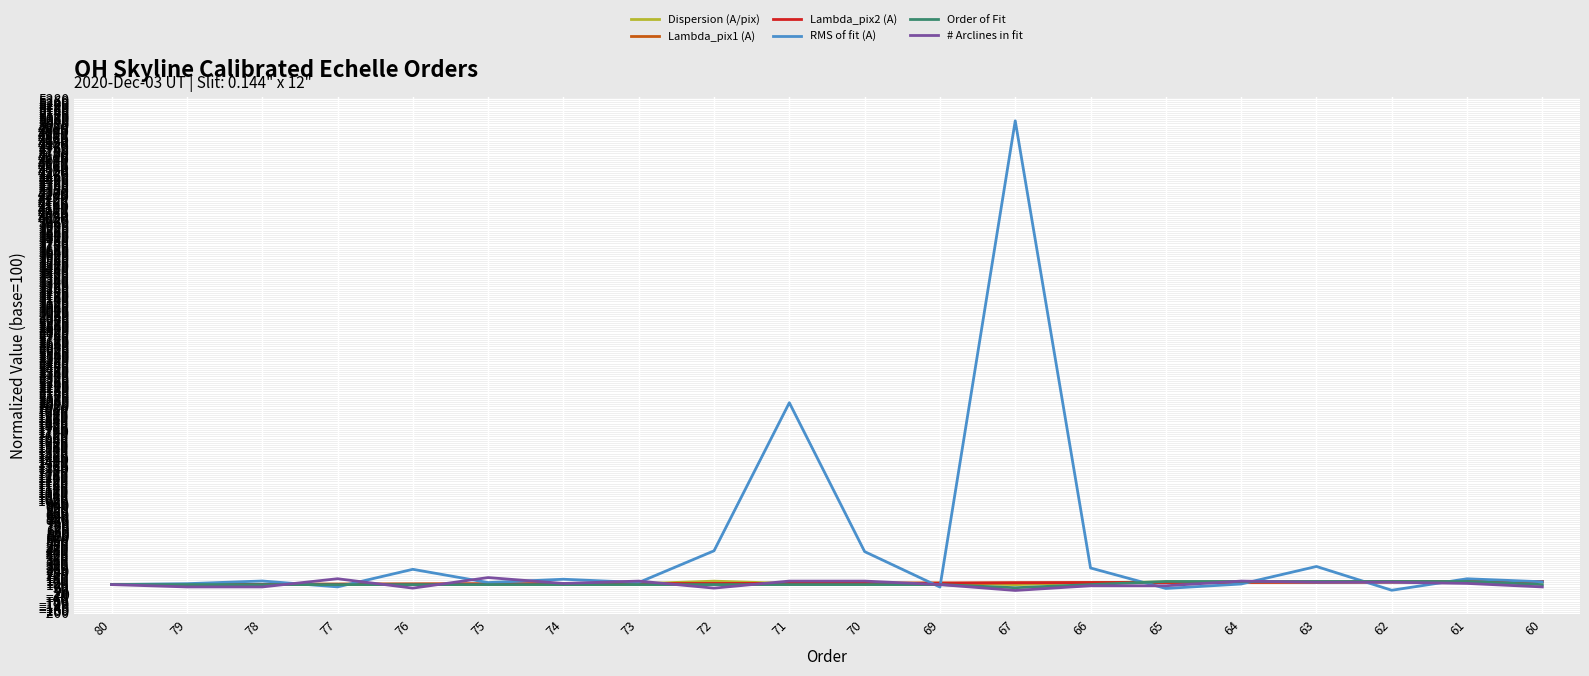

What is the maximum value shown in the chart?

5049.4